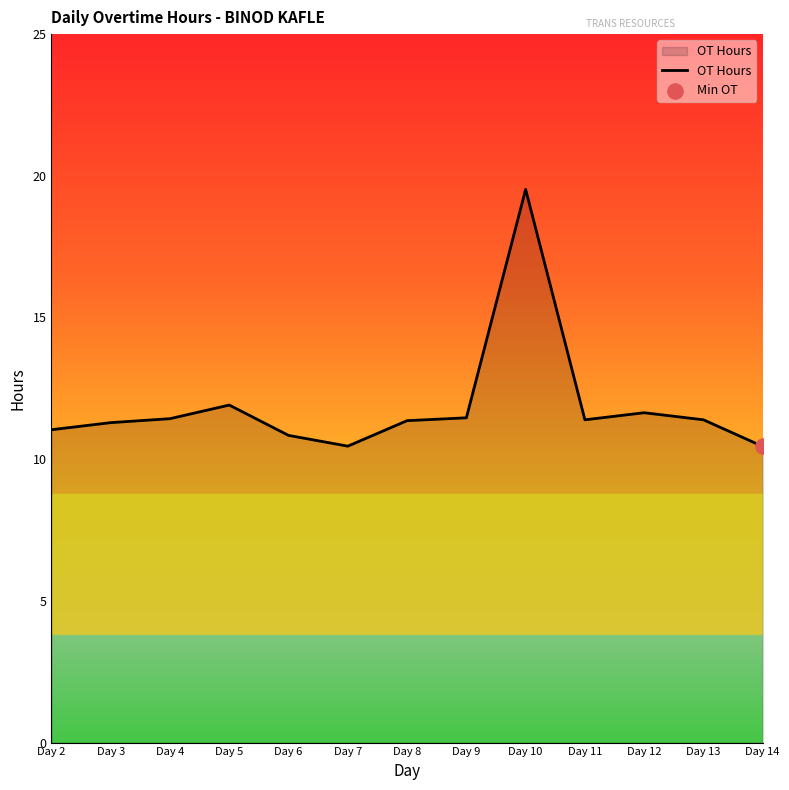

What is the change in value from Day 9 to Day 10?

+8.1